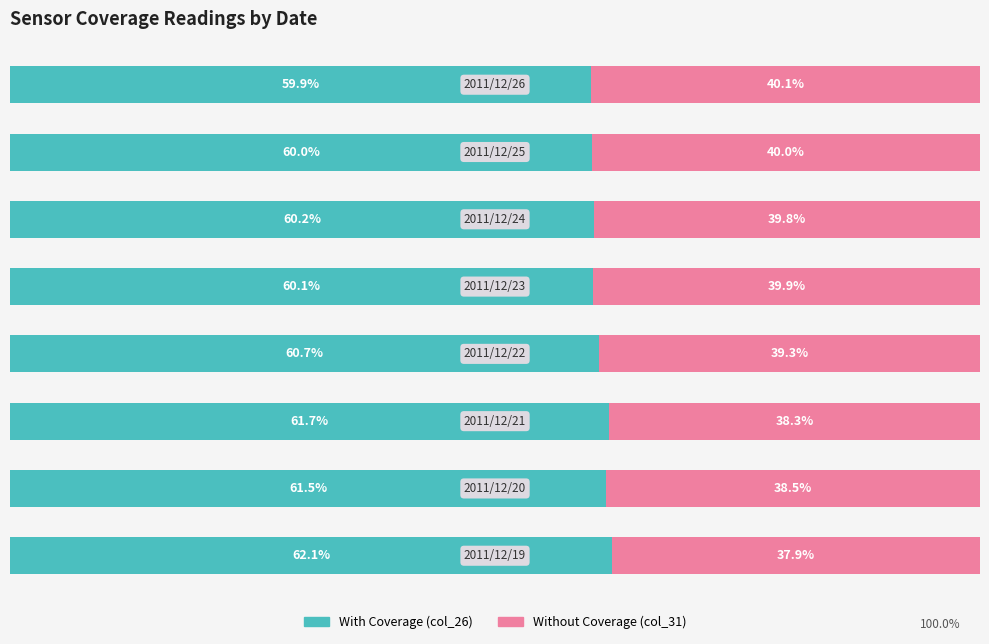

What are all the series names shown in the legend?

With Coverage (col_26), Without Coverage (col_31)